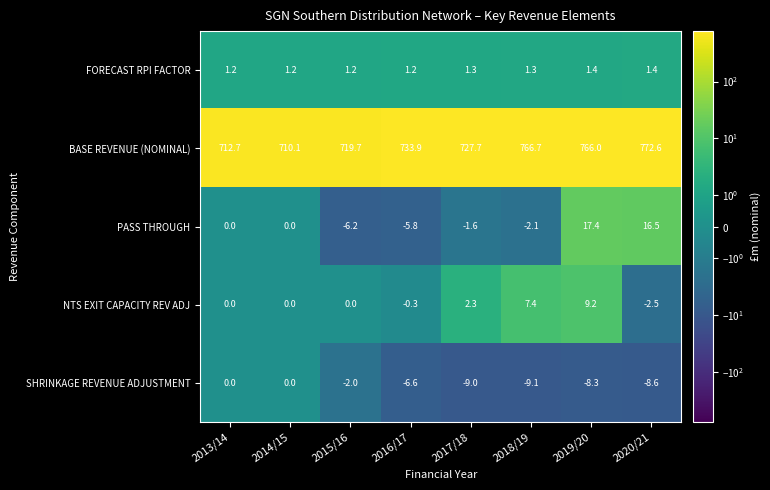

At which label does SHRINKAGE REVENUE ADJUSTMENT reach its minimum?

2018/19